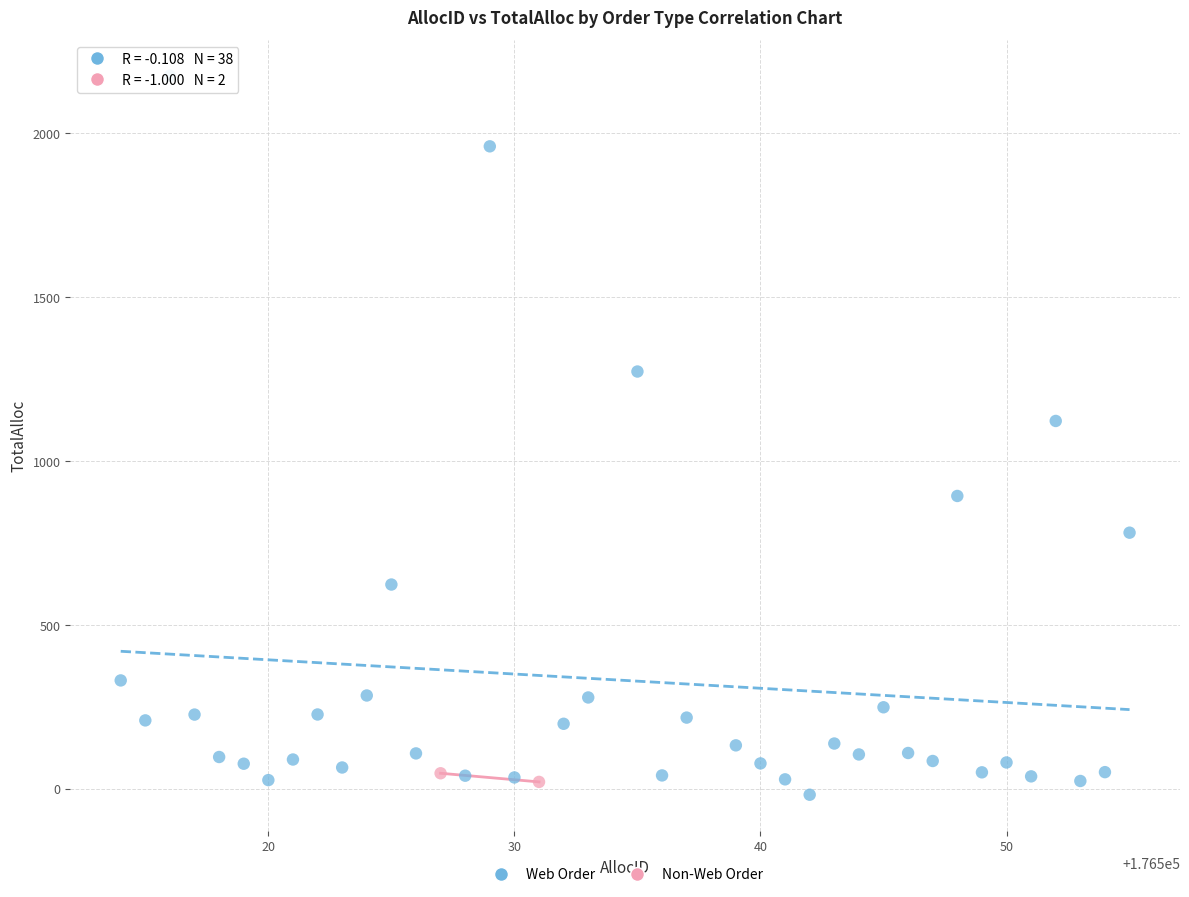

What are all the series names shown in the legend?

Web Order, Non-Web Order